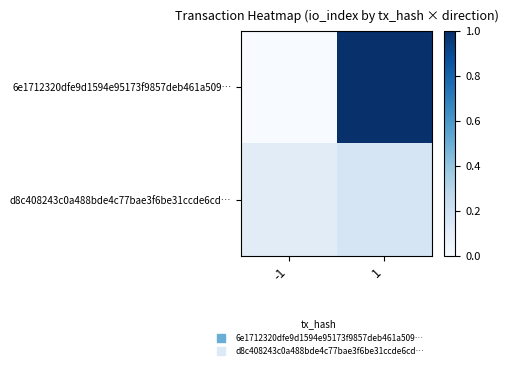

How many categories are shown in the chart?

2